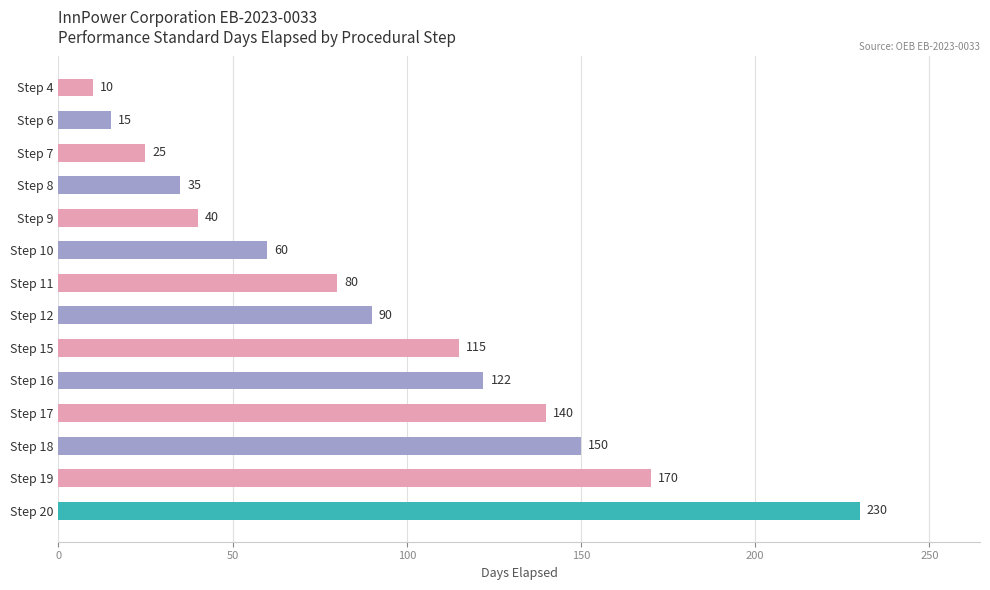

At which category does the chart reach its peak across all series?

Step 20